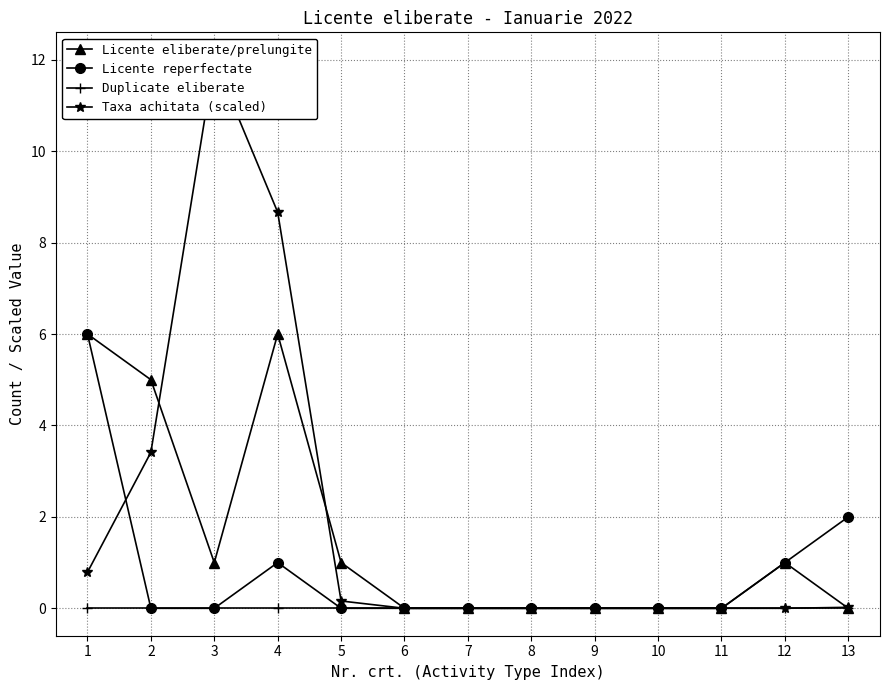

The Duplicate eliberate series shows 0.0 at 4. True or false?

True